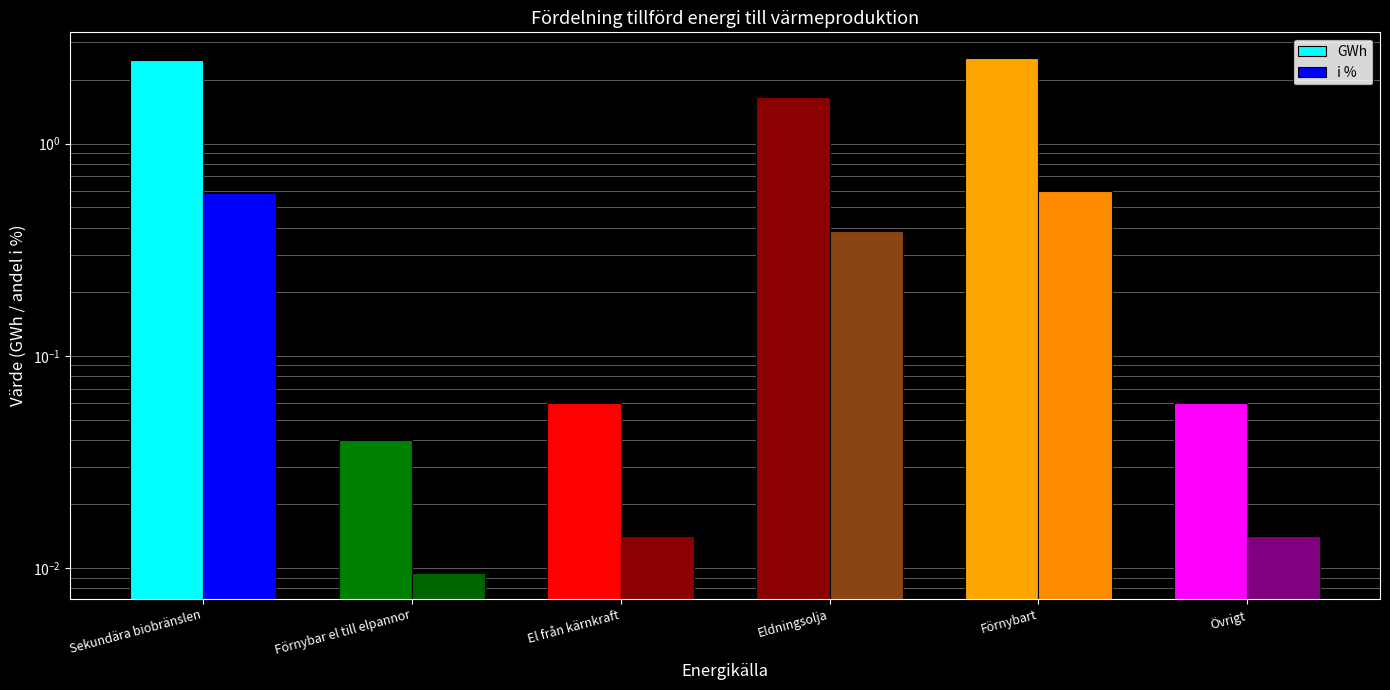

What is the spread (max minus min) of values at Förnybart?

1.9